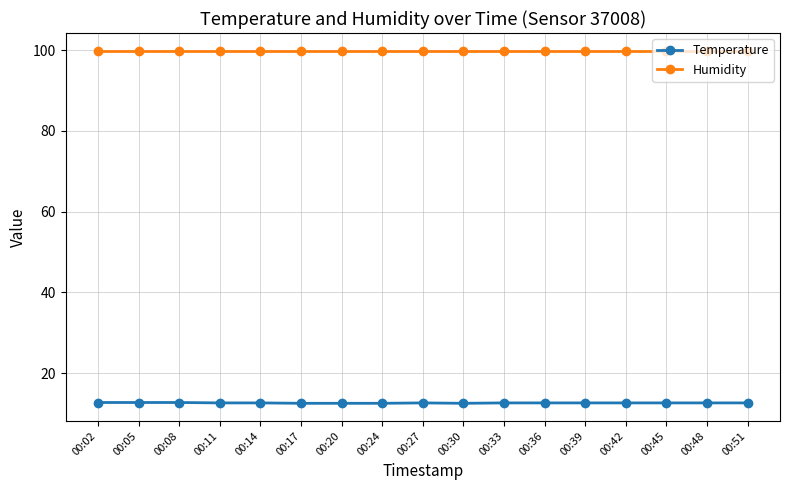

True or false: Temperature and Humidity intersect in this chart.

False